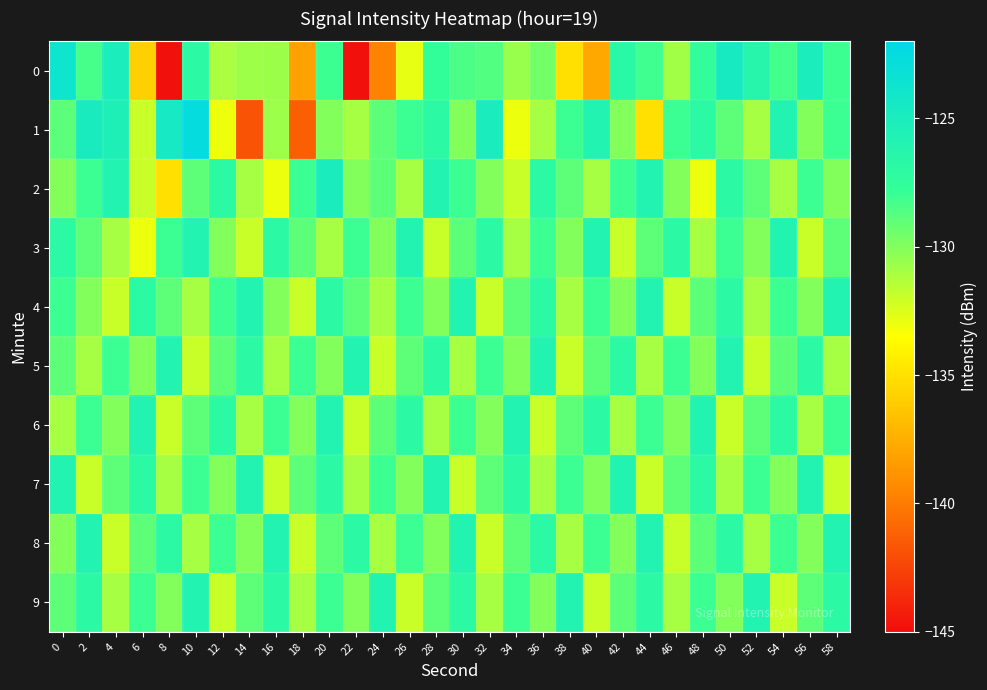

What is the total value across all series at 28?

-1285.7